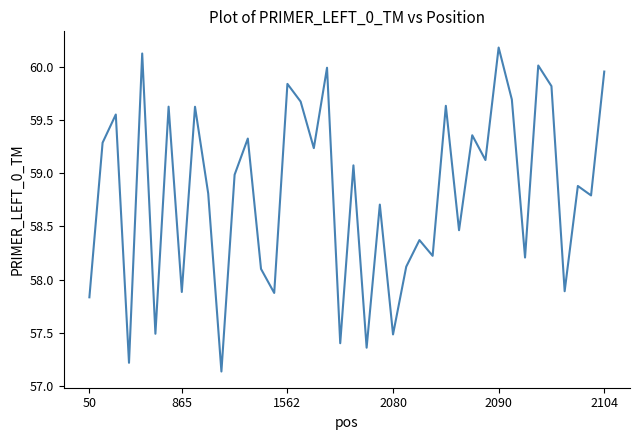

What is the greatest value displayed?

60.2